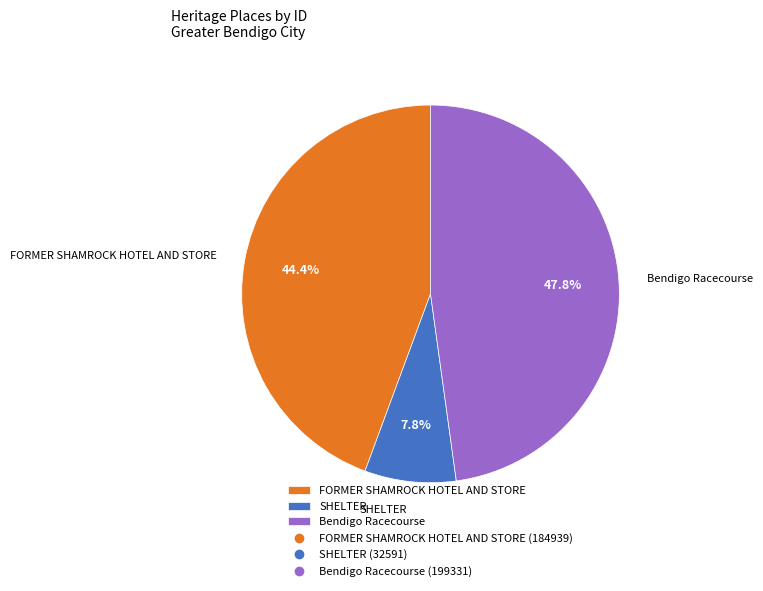

Does SHELTER account for over 50% of the chart?

No